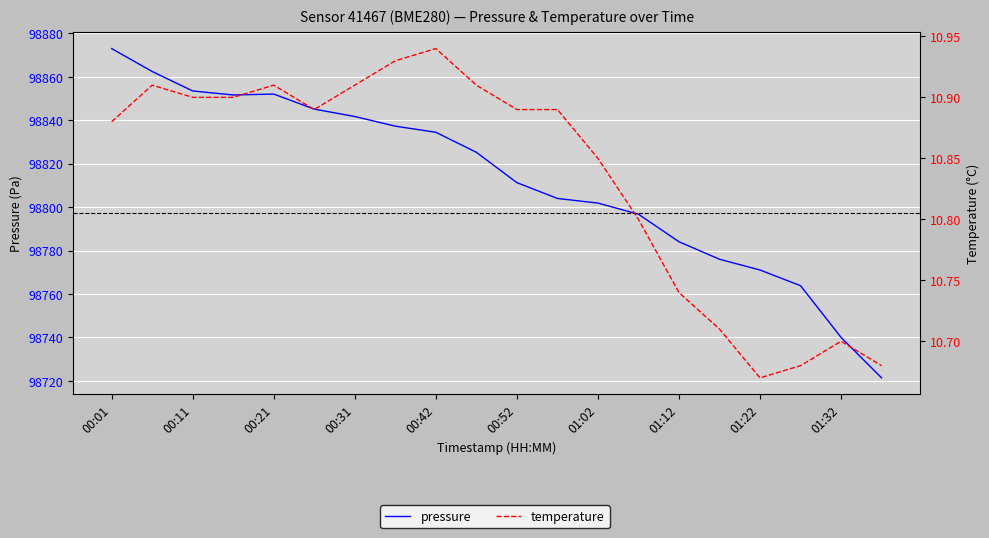

Reading left to right, what are all the values shown in this chart?

pressure: 98873.0	98862.4	98853.5	98851.6	98852.0	98845.1	98841.7	98837.3	98834.4	98825.2	98811.3	98804.0	98801.8	98796.7	98784.0	98776.0	98771.0	98763.8	98740.0	98721.4
temperature: 10.9	10.9	10.9	10.9	10.9	10.9	10.9	10.9	10.9	10.9	10.9	10.9	10.8	10.8	10.7	10.7	10.7	10.7	10.7	10.7